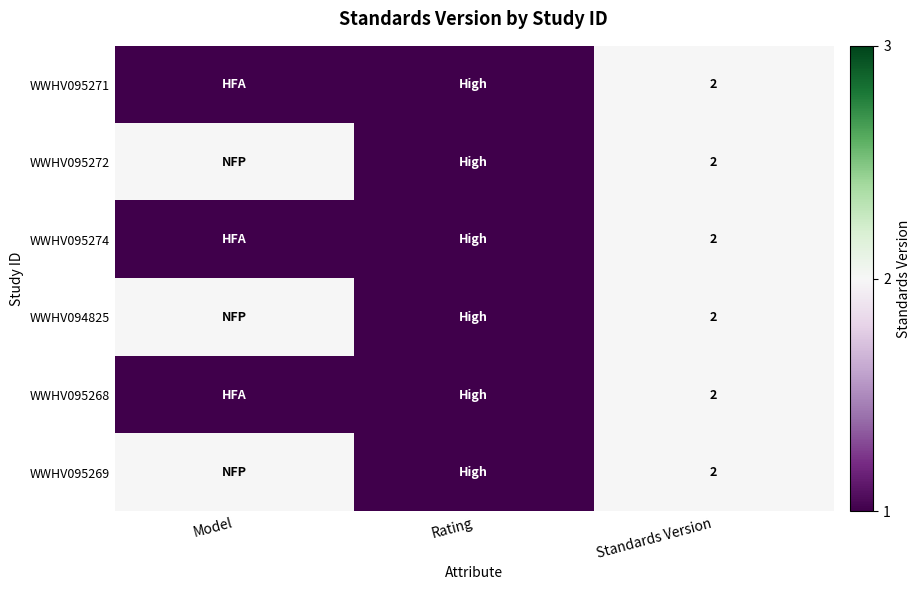

Is it true that WWHV095271 equals 2 at Standards Version?

True